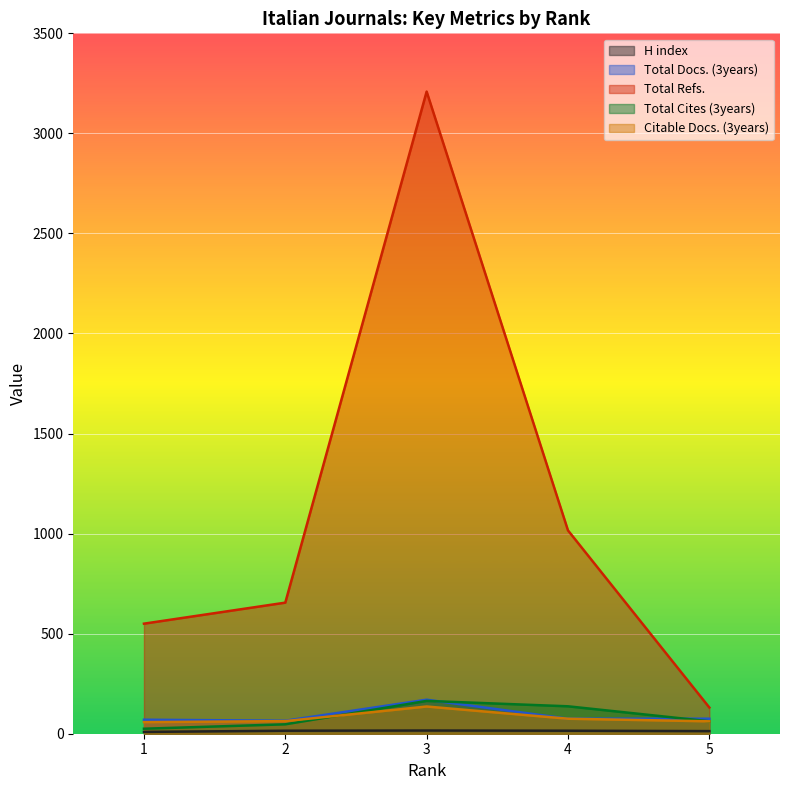

In Total Docs. (3years), how many points are lower than both neighbors (excluding endpoints)?

1